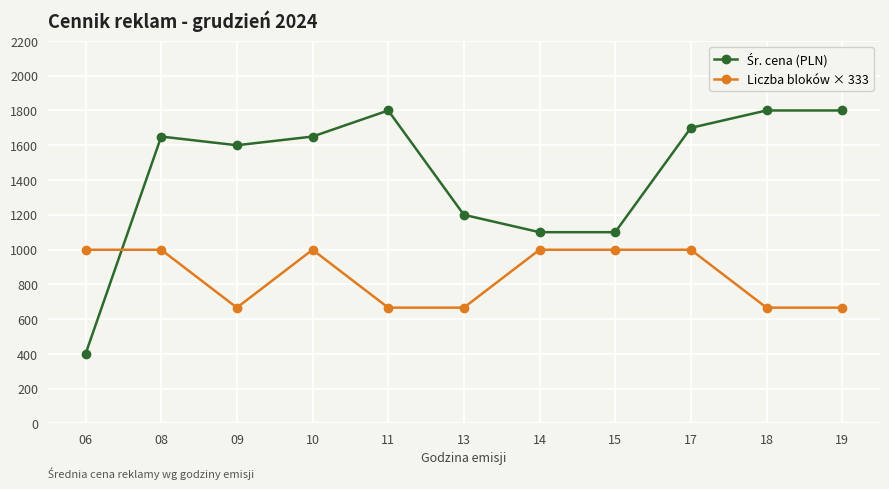

What is the value of the Liczba bloków × 333 point at the 3rd from the left?

666